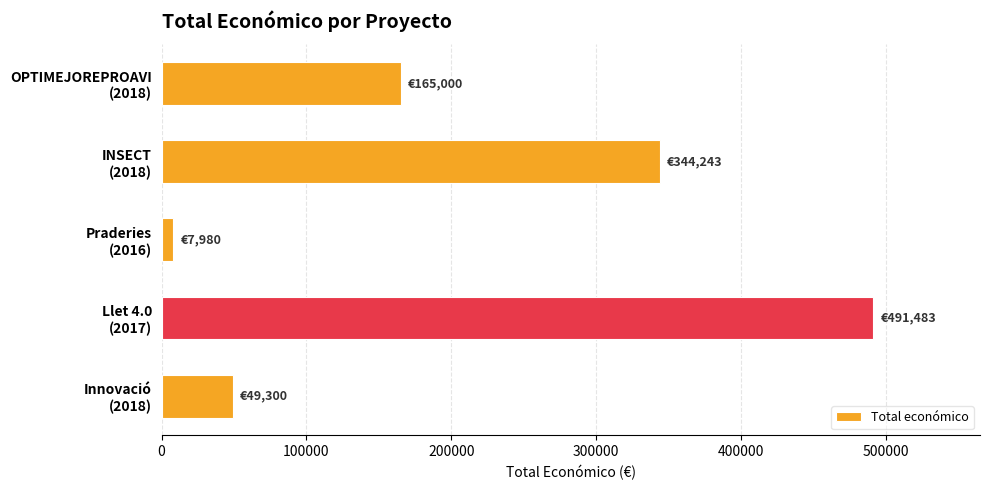

What is the maximum value shown in the chart?

491483